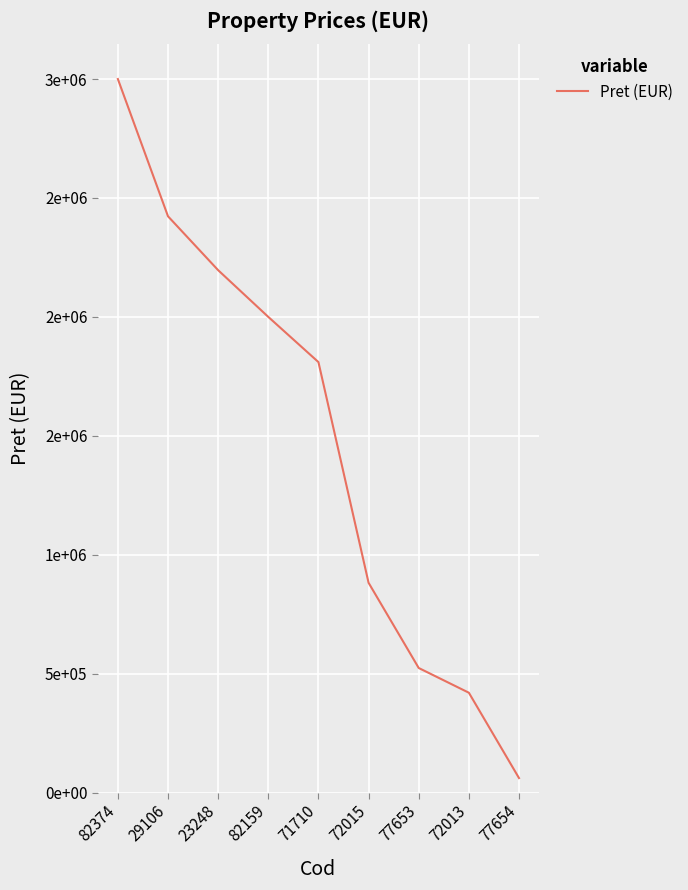

Does the chart display data point markers on the line(s)?

No